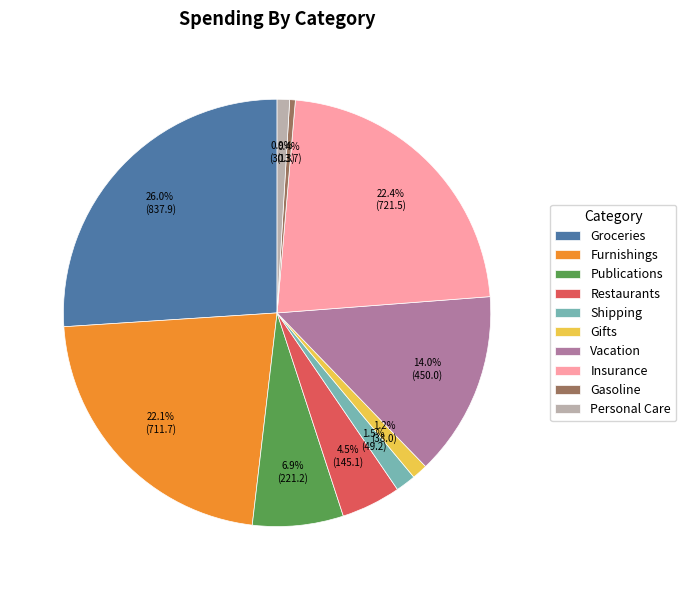

What is the largest slice in the pie chart?

Groceries